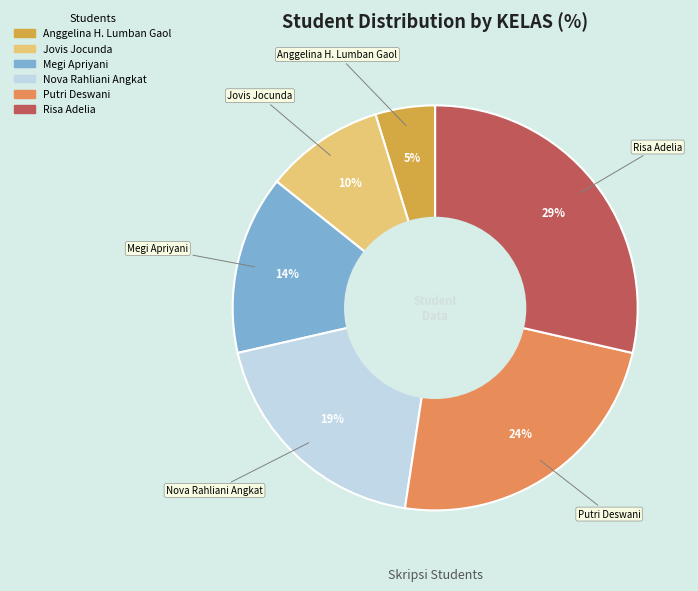

What percentage is the Putri Deswani slice, to the nearest percent?

24%